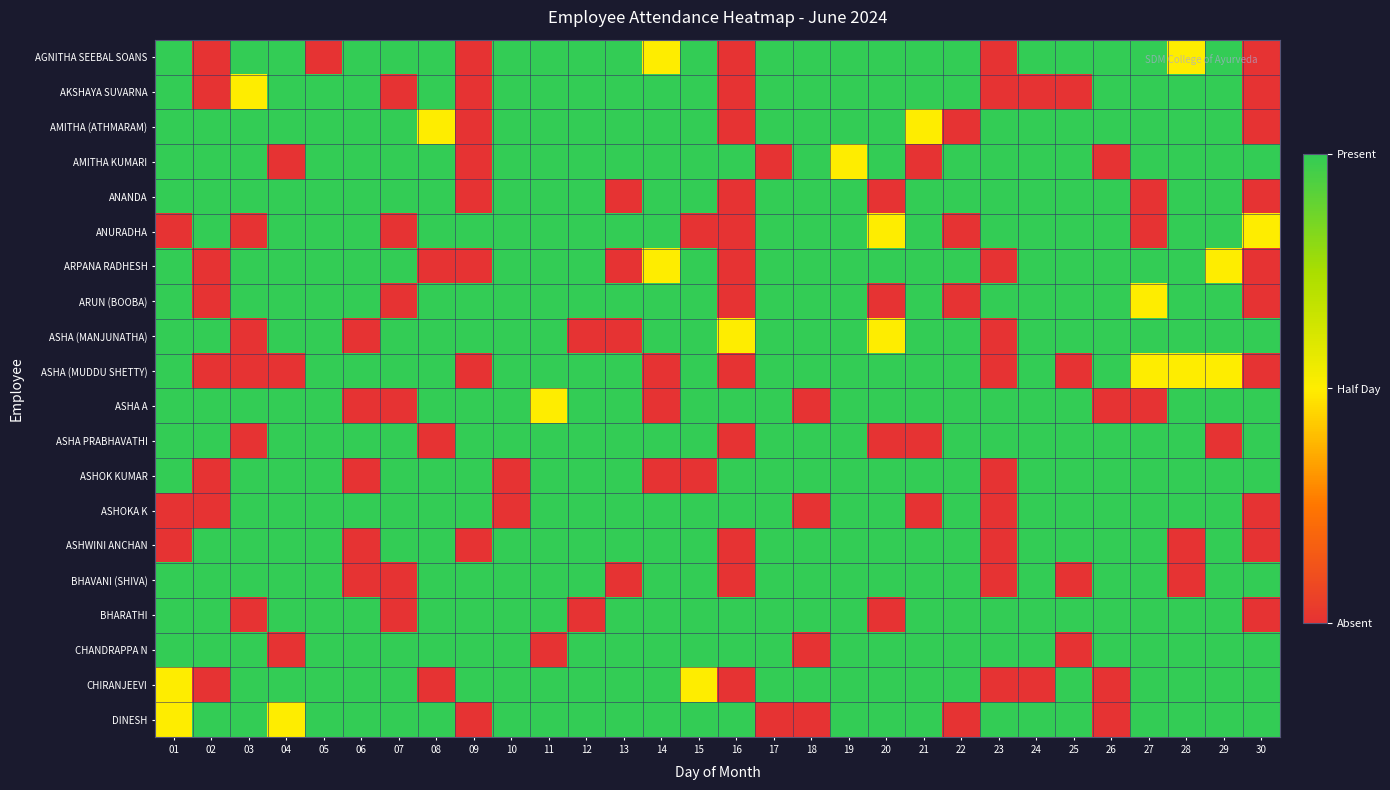

At which category is the sum across all series the highest?

19